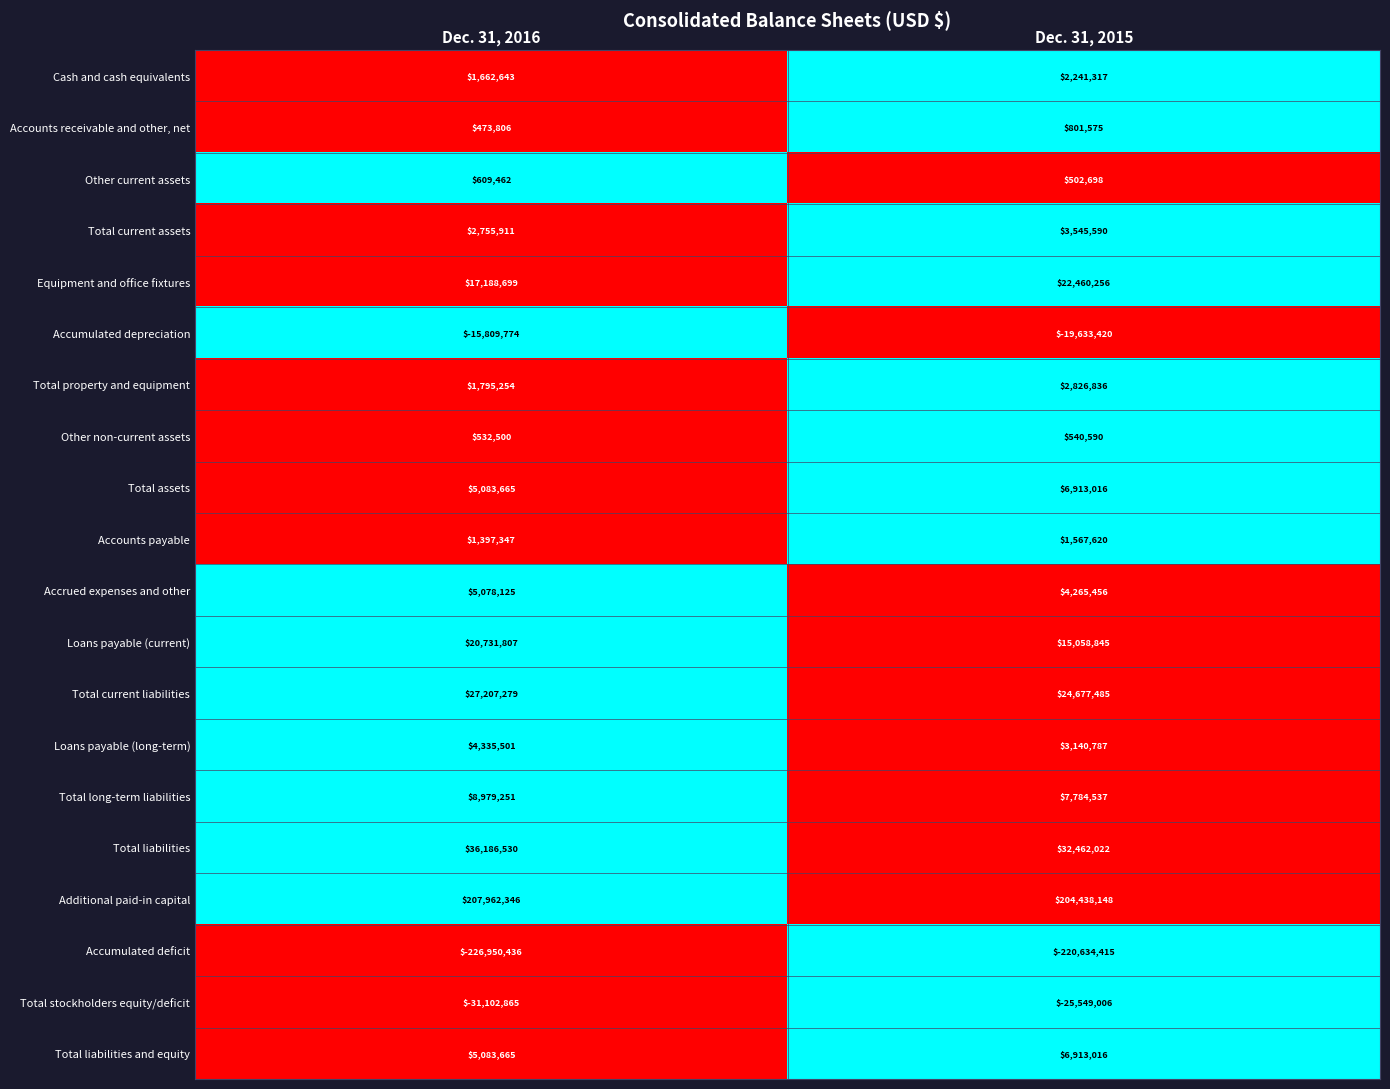

Which series has the widest spread of values?

Accumulated deficit